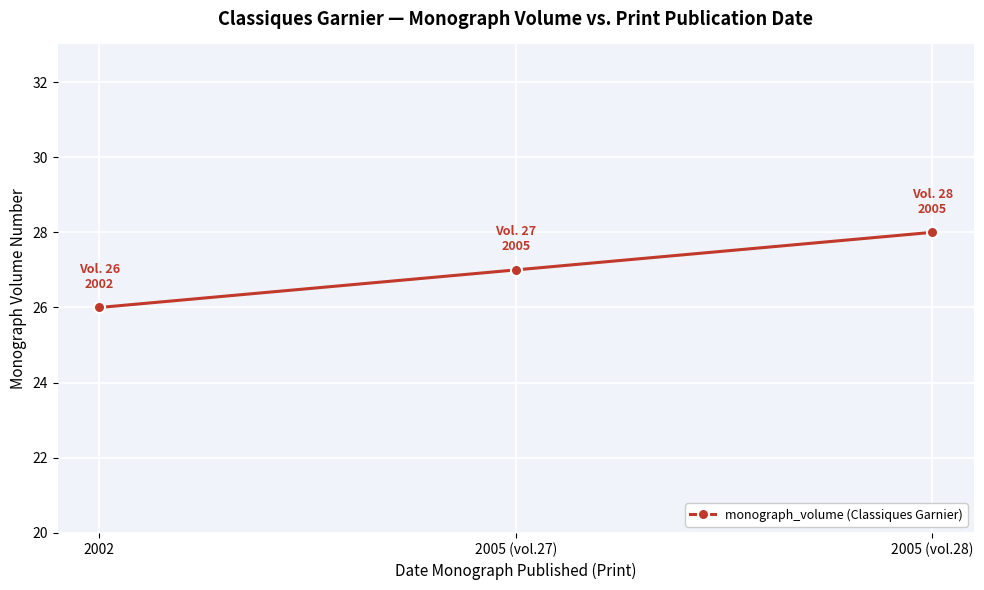

How many values are below 27?

1